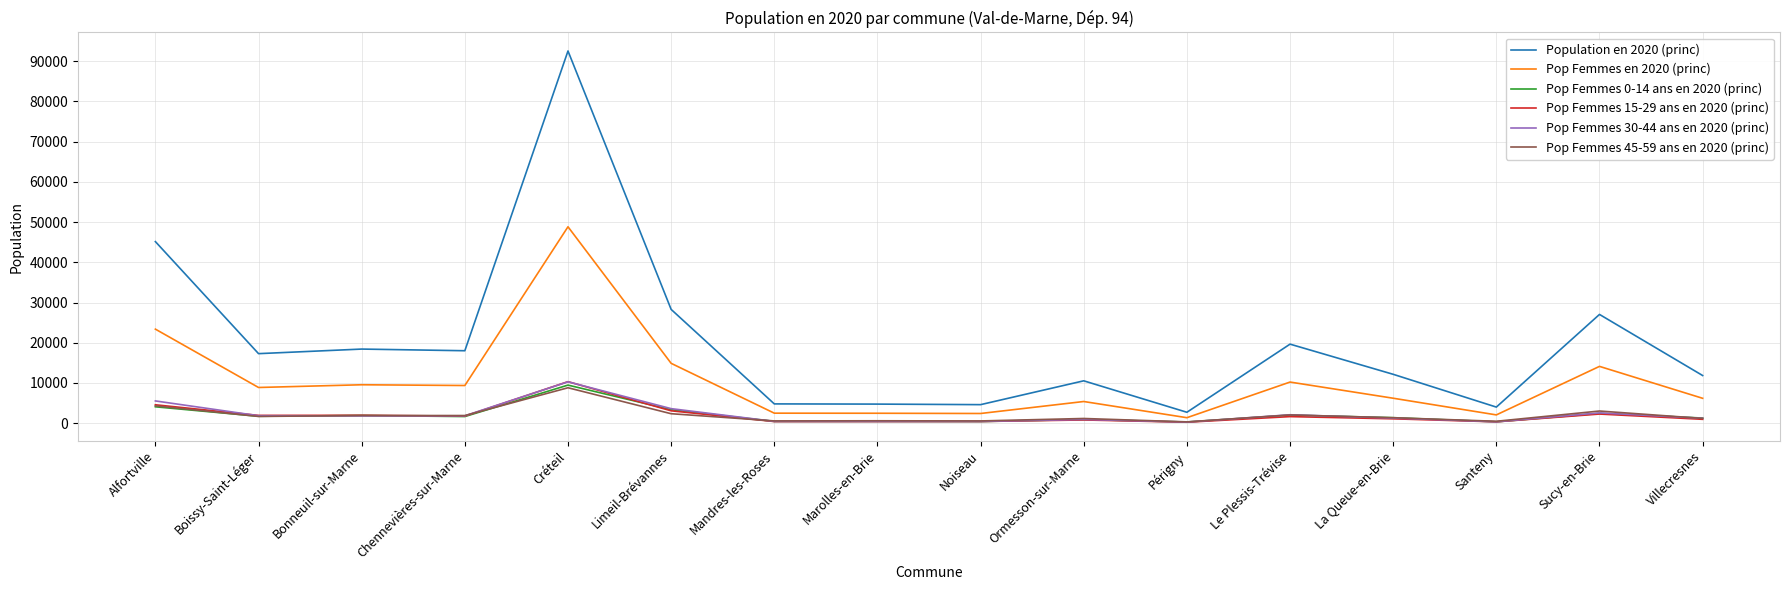

What are all the series names shown in the legend?

Population en 2020 (princ), Pop Femmes en 2020 (princ), Pop Femmes 0-14 ans en 2020 (princ), Pop Femmes 15-29 ans en 2020 (princ), Pop Femmes 30-44 ans en 2020 (princ), Pop Femmes 45-59 ans en 2020 (princ)